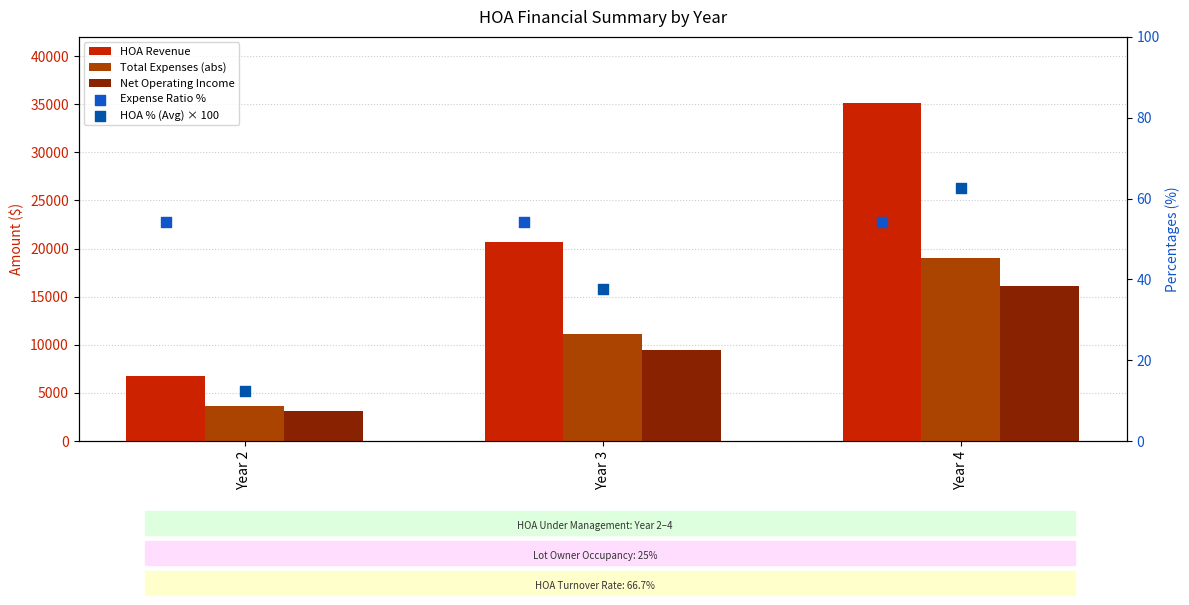

What is the total value across all series at Year 4?

70351.1